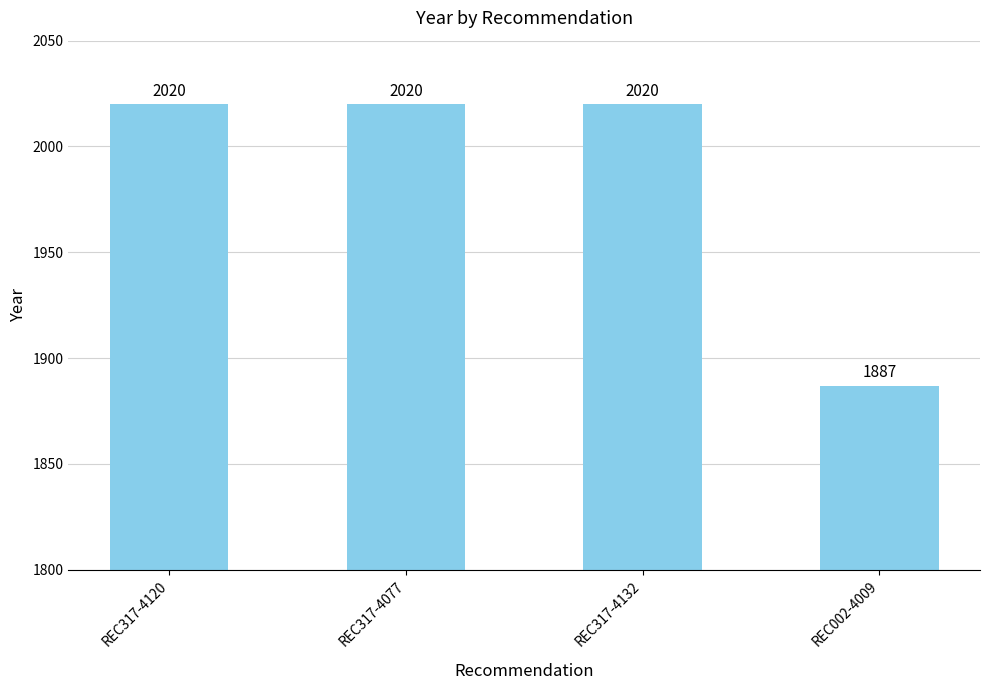

What is the change in value from REC317-4120 to REC002-4009?

-133